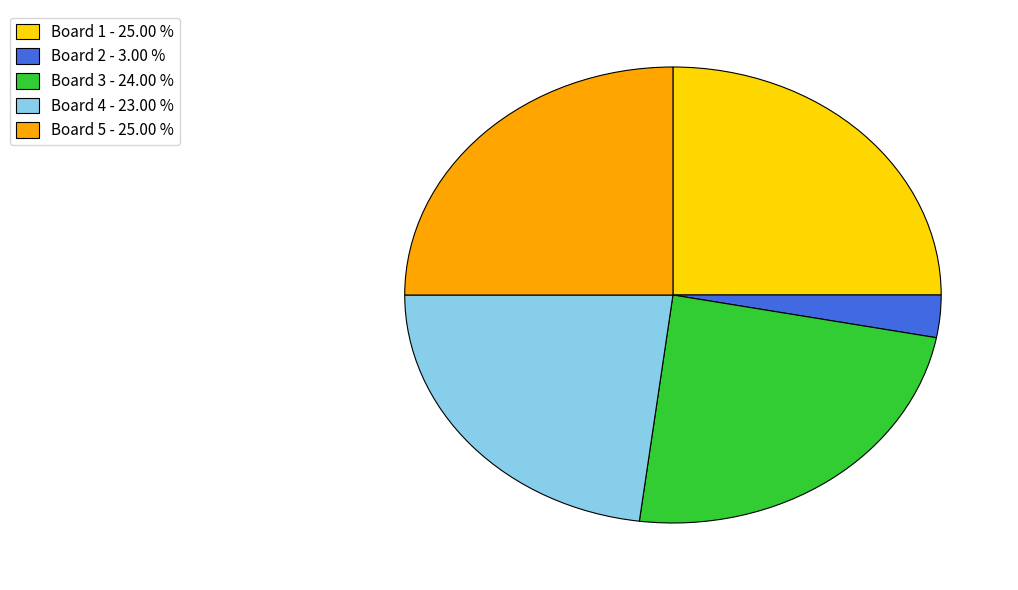

Approximately how many times larger is the value at Board 3 - 24.00 % compared to Board 2 - 3.00 %?

8.0